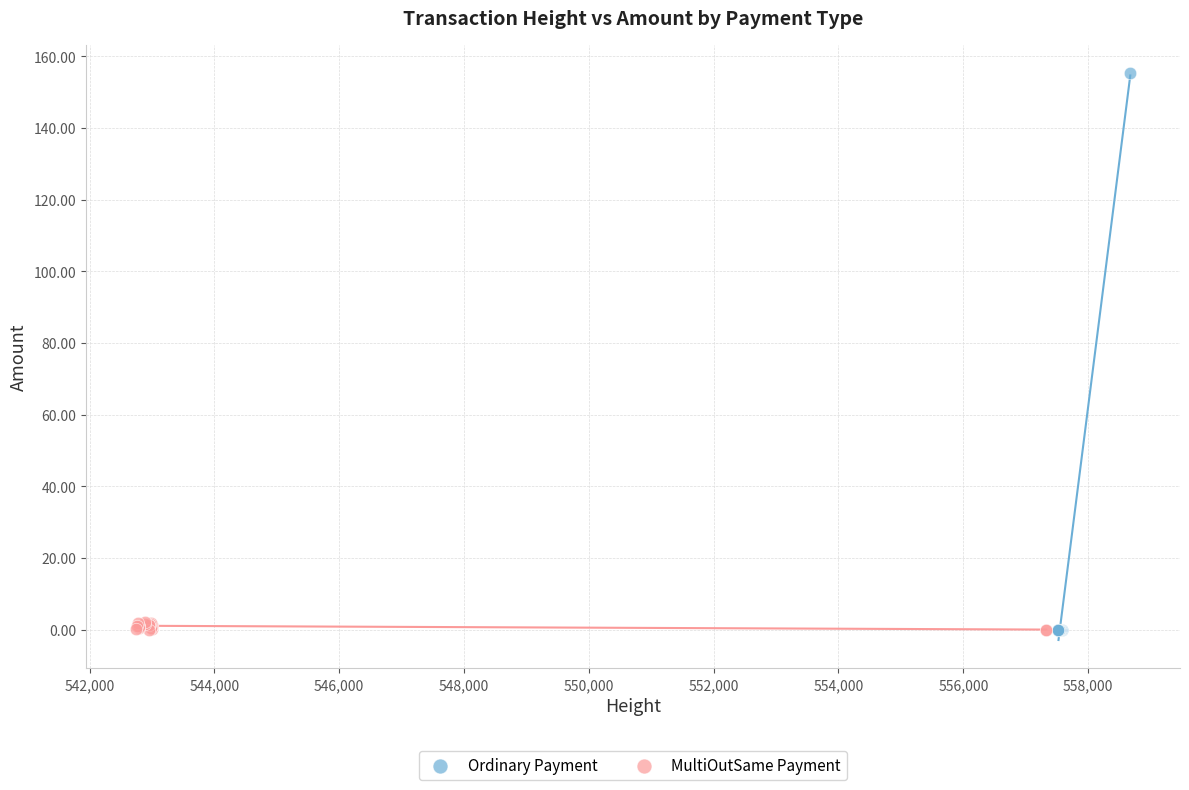

Which series contains the highest Y value?

Ordinary Payment